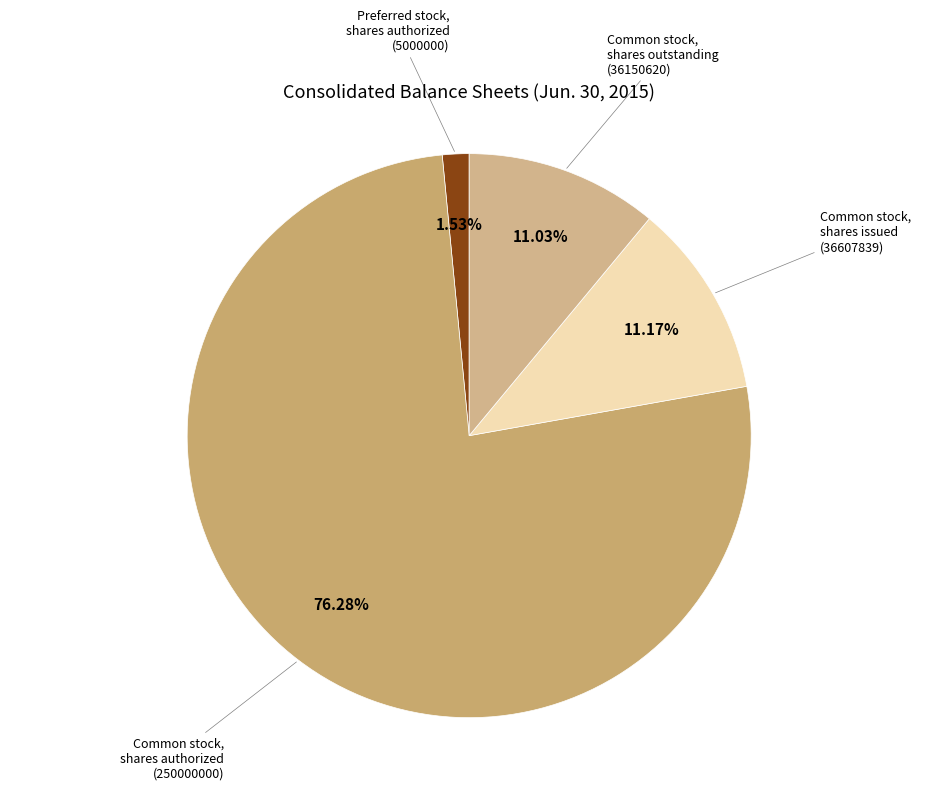

What is the smallest slice in the pie chart?

Preferred stock,
shares authorized
(5000000)